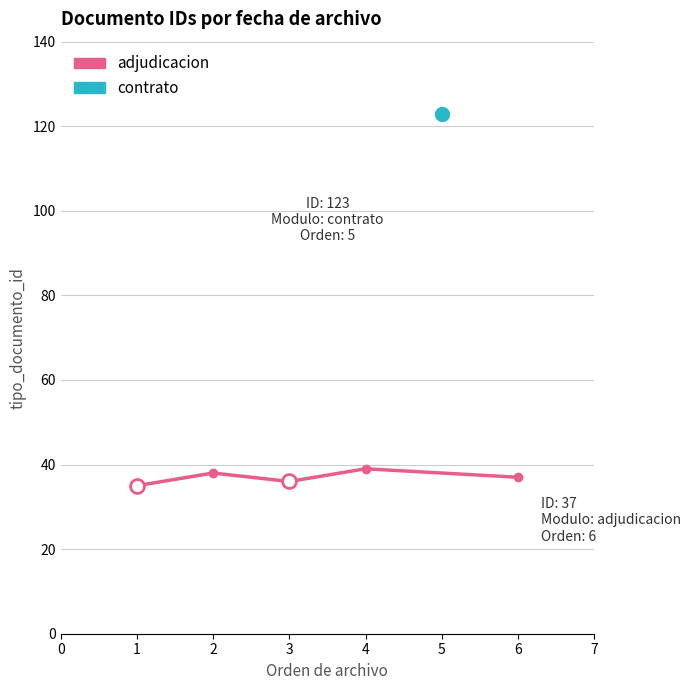

Rank the categories by value from highest to lowest.

4, 2, 6, 3, 1